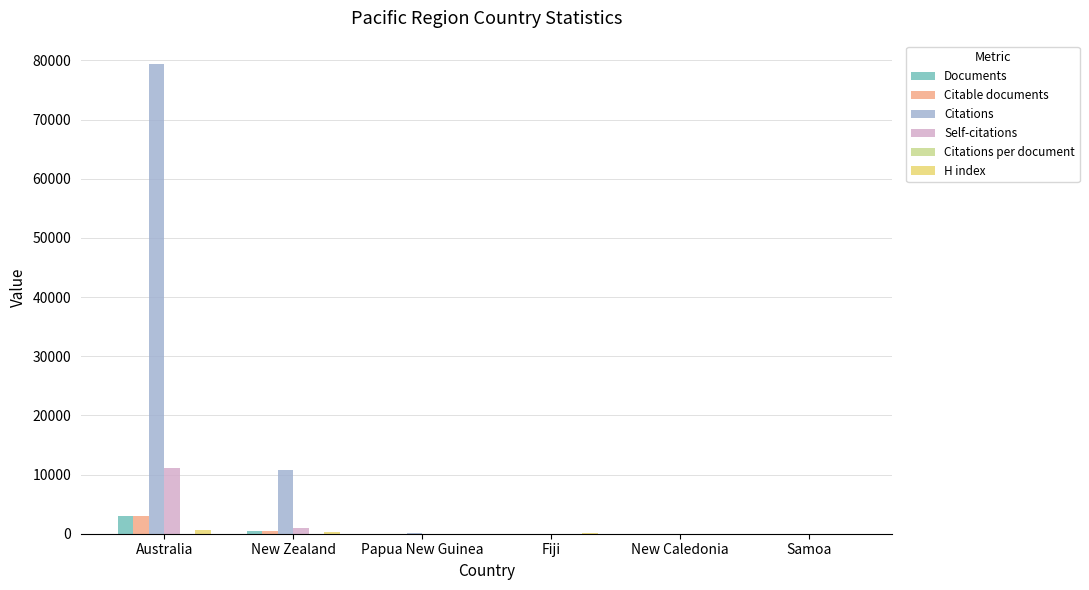

At which label does Documents first exceed 9?

Australia